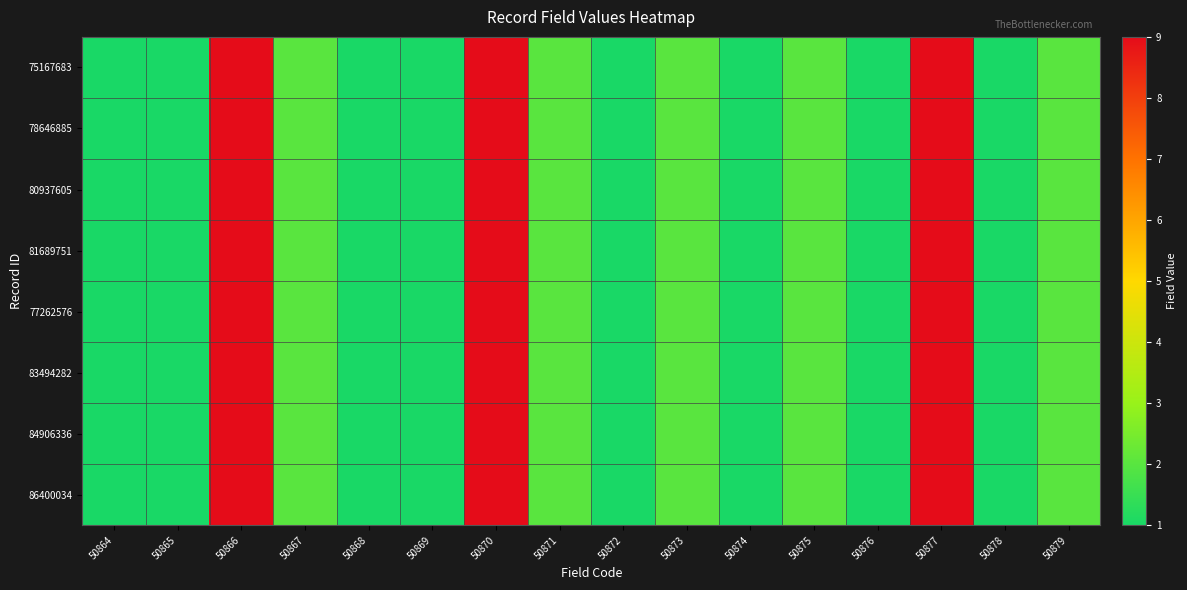

Reading right to left, list all the values displayed in this chart.

75167683: 50879=2	50878=1	50877=9	50876=1	50875=2	50874=1	50873=2	50872=1	50871=2	50870=9	50869=1	50868=1	50867=2	50866=9	50865=1	50864=1
78646885: 50879=2	50878=1	50877=9	50876=1	50875=2	50874=1	50873=2	50872=1	50871=2	50870=9	50869=1	50868=1	50867=2	50866=9	50865=1	50864=1
80937605: 50879=2	50878=1	50877=9	50876=1	50875=2	50874=1	50873=2	50872=1	50871=2	50870=9	50869=1	50868=1	50867=2	50866=9	50865=1	50864=1
81689751: 50879=2	50878=1	50877=9	50876=1	50875=2	50874=1	50873=2	50872=1	50871=2	50870=9	50869=1	50868=1	50867=2	50866=9	50865=1	50864=1
77262576: 50879=2	50878=1	50877=9	50876=1	50875=2	50874=1	50873=2	50872=1	50871=2	50870=9	50869=1	50868=1	50867=2	50866=9	50865=1	50864=1
83494282: 50879=2	50878=1	50877=9	50876=1	50875=2	50874=1	50873=2	50872=1	50871=2	50870=9	50869=1	50868=1	50867=2	50866=9	50865=1	50864=1
84906336: 50879=2	50878=1	50877=9	50876=1	50875=2	50874=1	50873=2	50872=1	50871=2	50870=9	50869=1	50868=1	50867=2	50866=9	50865=1	50864=1
86400034: 50879=2	50878=1	50877=9	50876=1	50875=2	50874=1	50873=2	50872=1	50871=2	50870=9	50869=1	50868=1	50867=2	50866=9	50865=1	50864=1